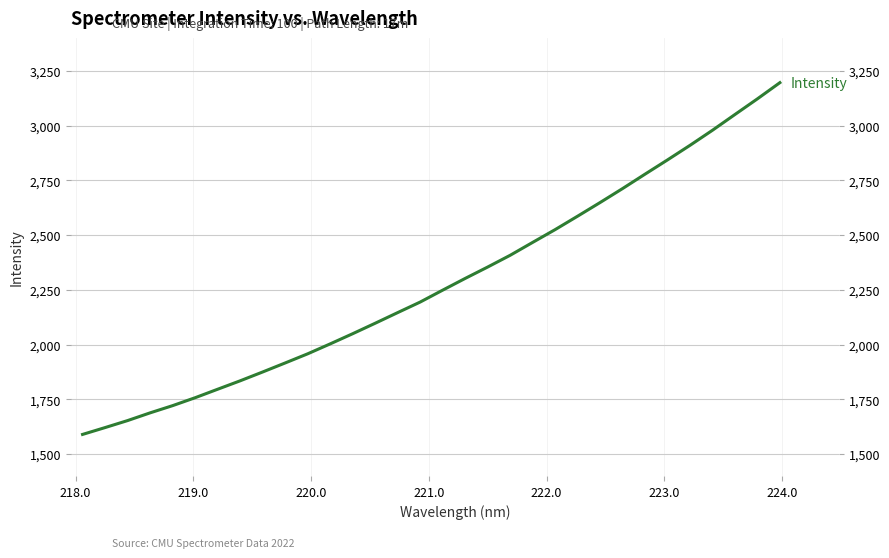

What is the minimum value shown in the chart?

1589.7